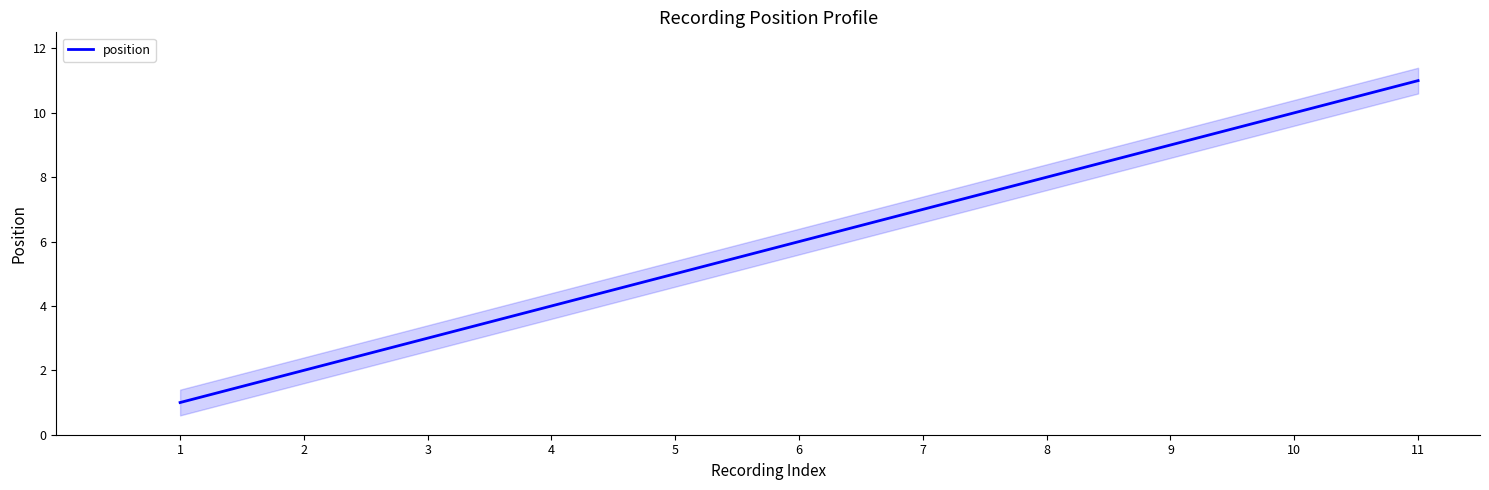

How many data points are less than 6?

5